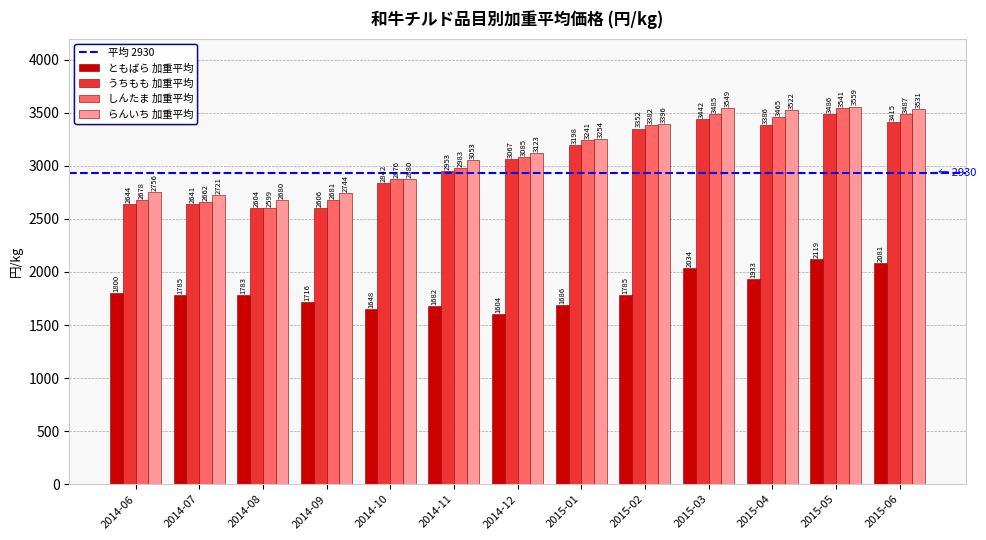

Is it true that らんいち 加重平均 equals 3531.4 at 2015-06?

True